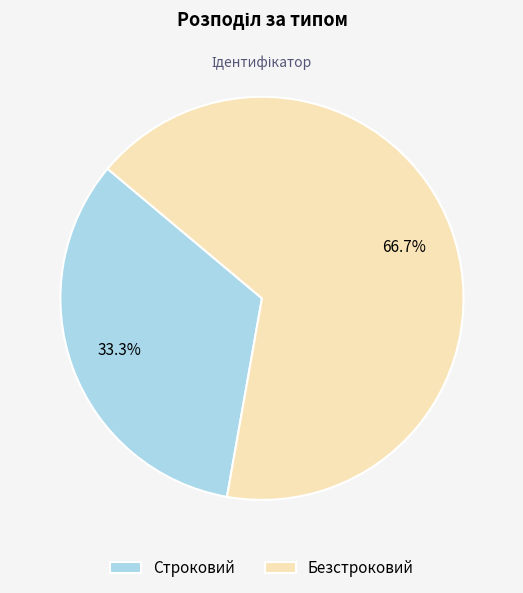

To the nearest percent, what is the combined percentage of Строковий and Безстроковий?

100%